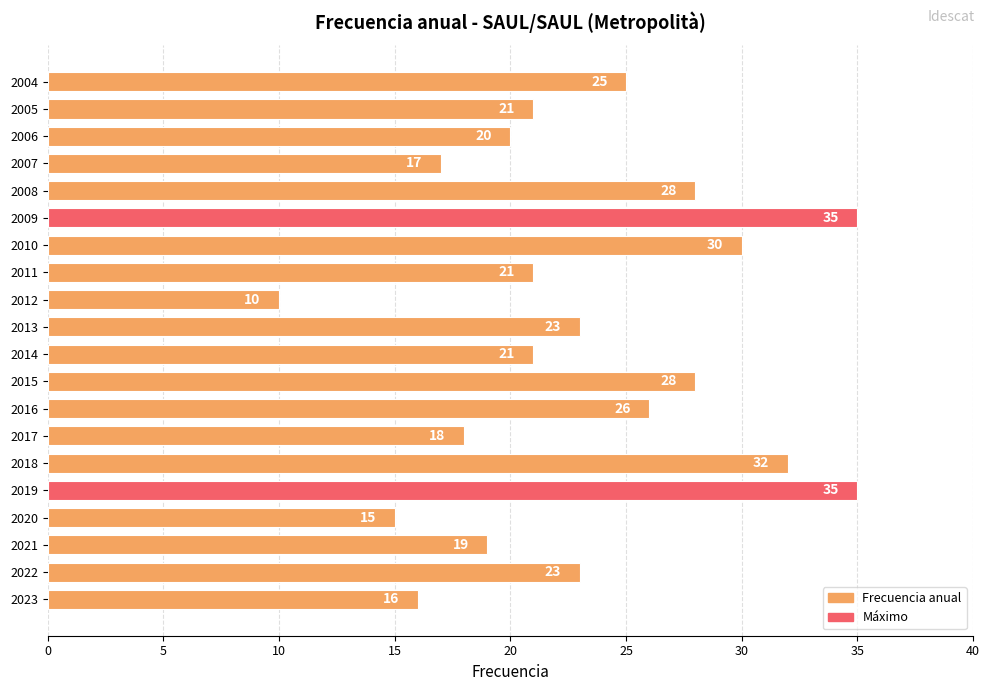

Read the value at 2023, to the nearest 5.

15